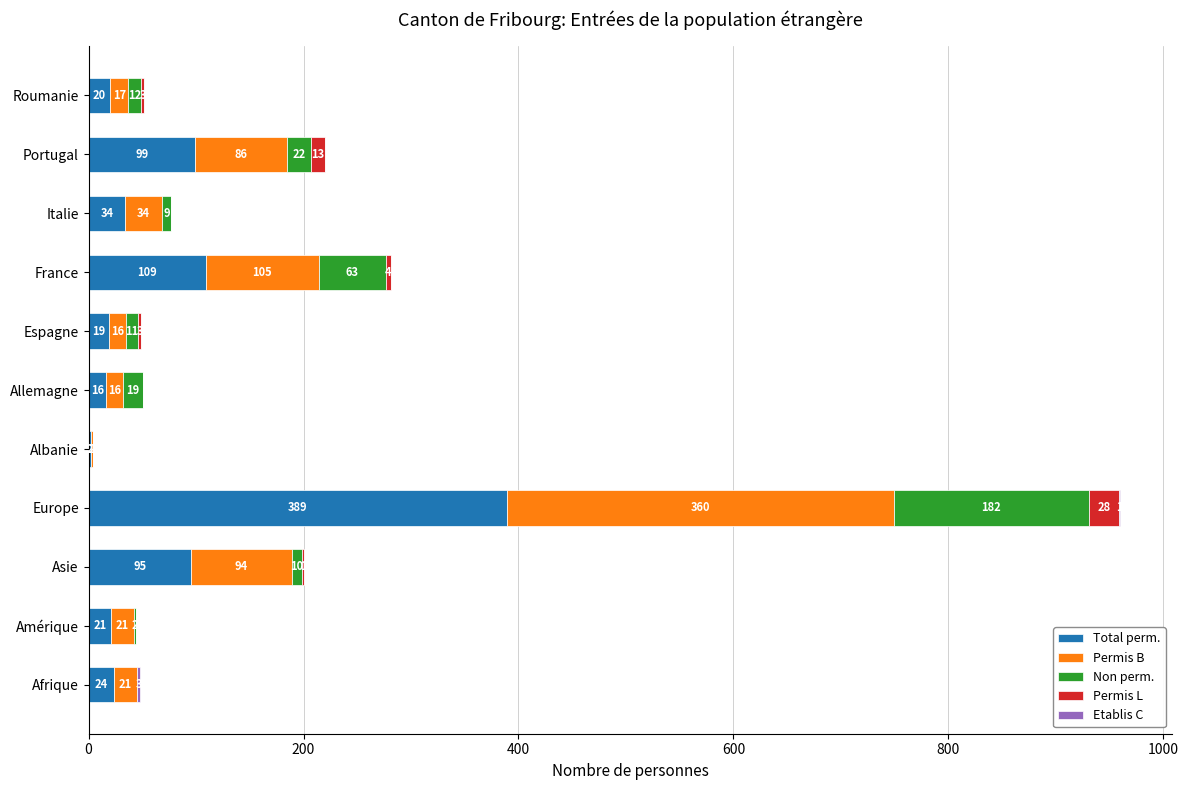

What is the approximate value of Total perm. at Italie?

34